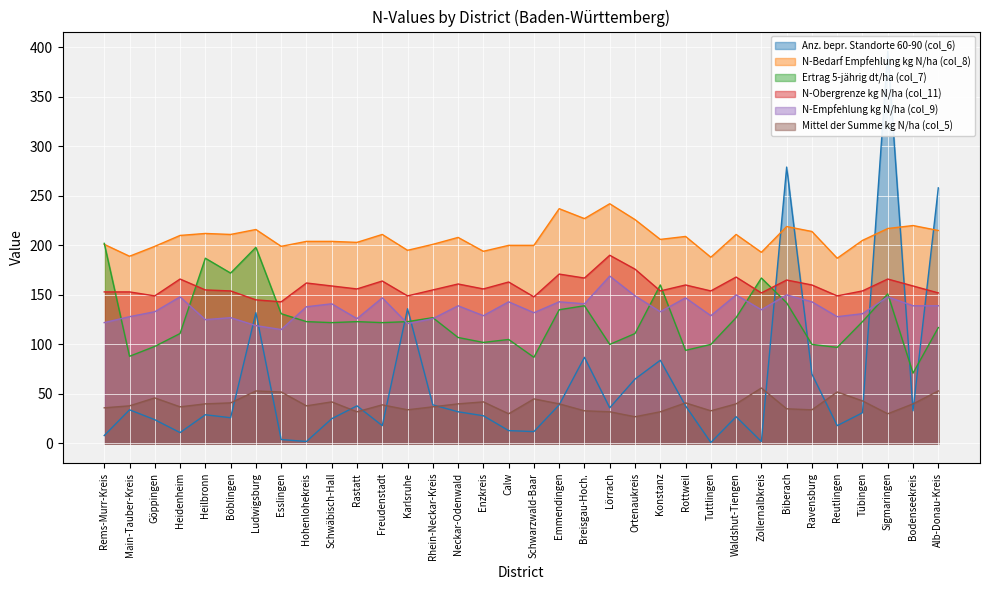

Rank the categories by Anz. bepr. Standorte 60-90 (col_6) value from lowest to highest.

Tuttlingen, Hohenlohekreis, Zollernalbkreis, Esslingen, Rems-Murr-Kreis, Heidenheim, Schwarzwald-Baar, Calw, Freudenstadt, Reutlingen, Göppingen, Schwäbisch-Hall, Böblingen, Waldshut-Tiengen, Enzkreis, Heilbronn, Tübingen, Neckar-Odenwald, Bodenseekreis, Main-Tauber-Kreis, Lörrach, Rastatt, Rottweil, Rhein-Neckar-Kreis, Emmendingen, Ortenaukreis, Ravensburg, Konstanz, Breisgau-Hoch., Ludwigsburg, Karlsruhe, Alb-Donau-Kreis, Biberach, Sigmaringen